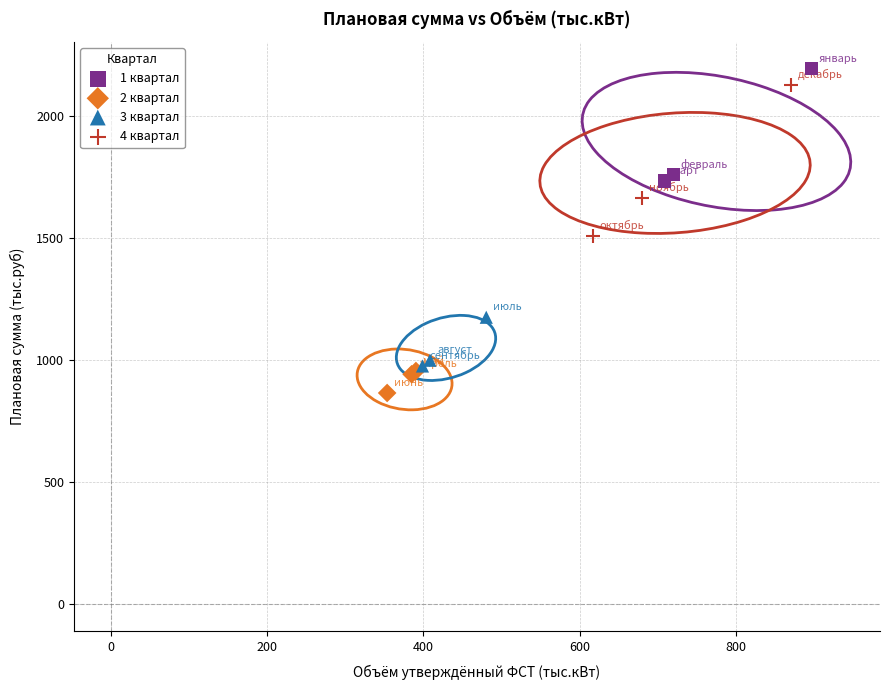

What are all the series names shown in the legend?

1 квартал, 2 квартал, 3 квартал, 4 квартал